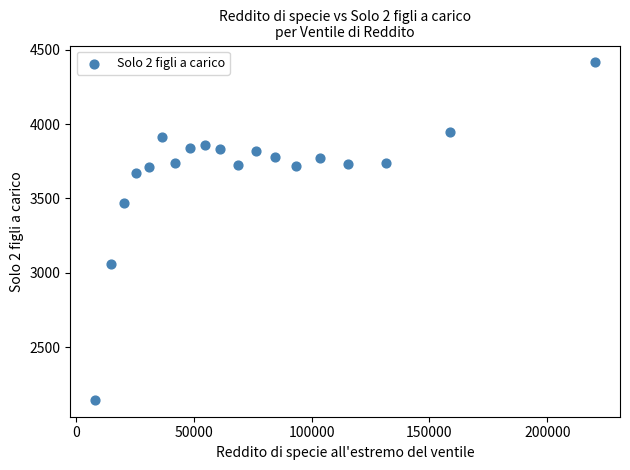

What Y value in the scatter plot is closest to 3280?

3468